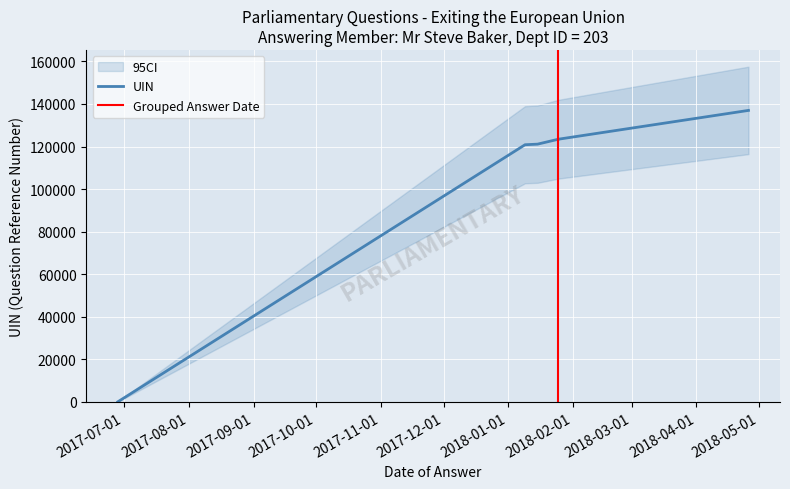

True or false: the data has more than 1 interior local peaks.

False